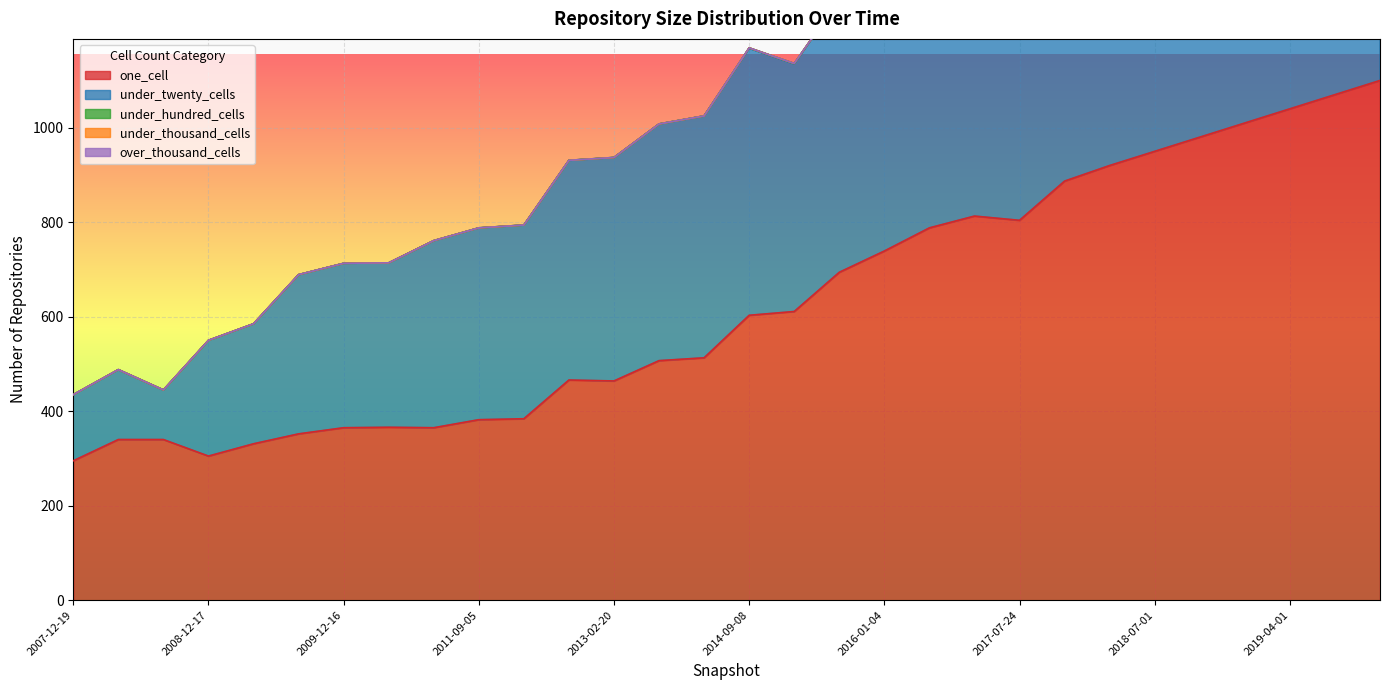

How many positive values does the under_thousand_cells series have?

7